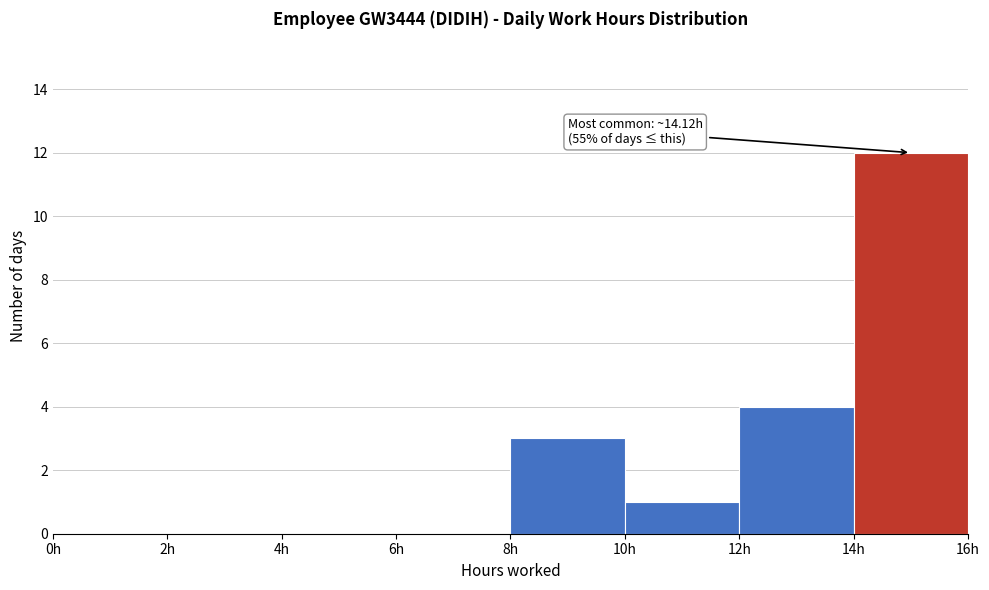

Over which range of the x-axis is the bar tallest?

14 to 16